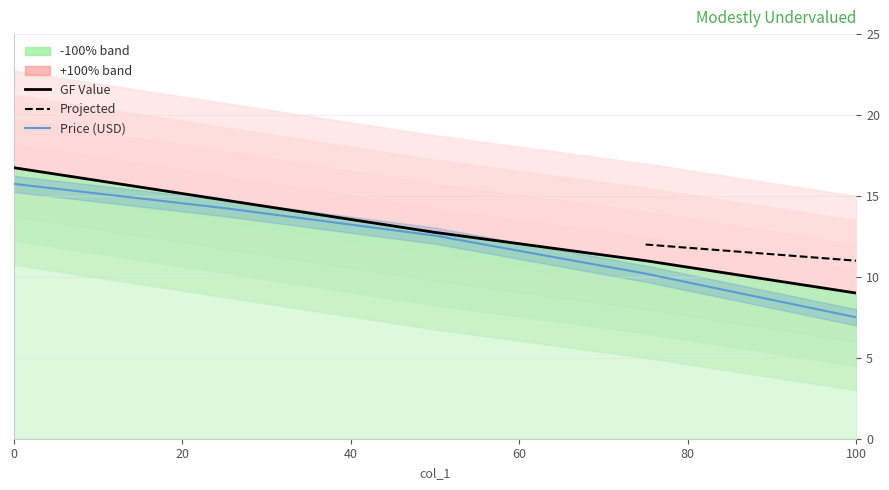

Rank the categories by value from lowest to highest.

100, 75, 50, 25, 0